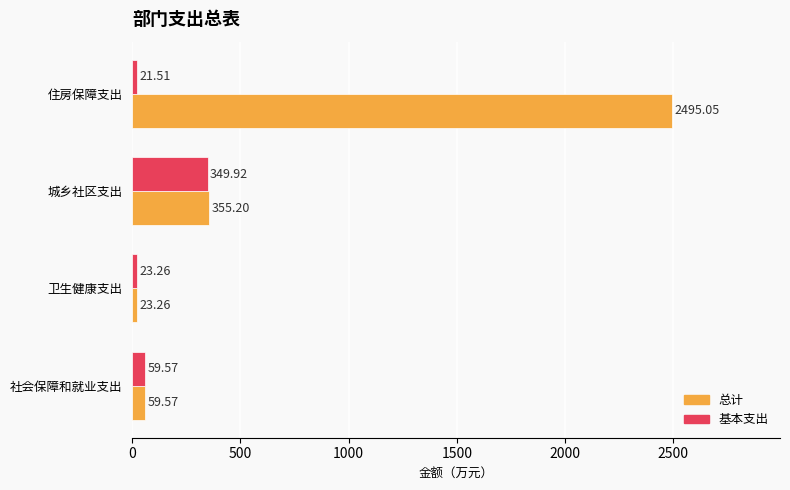

Which series has the largest total across all categories?

总计